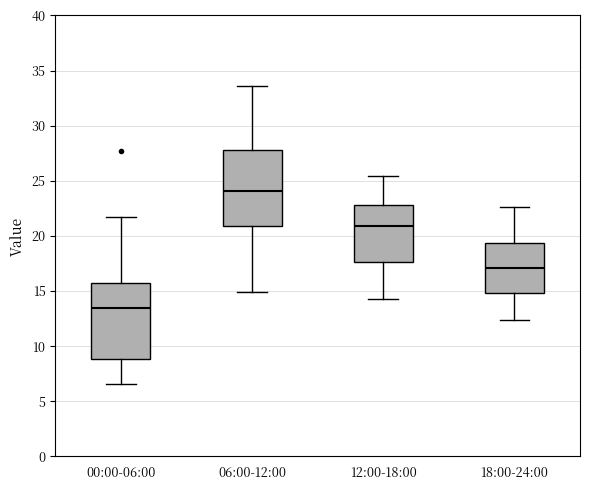

Reading left to right, transcribe this box plot: for each box, give where its median line is, the range the box spans, and where its two whiskers end, as read against the y-axis. The values are not printed on the chart, so give them approximately, as read against the axis.

00:00-06:00: median 13.5, box 9.0 to 16.0, whiskers 6.5 to 21.5
06:00-12:00: median 24.0, box 21.0 to 28.0, whiskers 15.0 to 33.5
12:00-18:00: median 21.0, box 17.5 to 23.0, whiskers 14.5 to 25.5
18:00-24:00: median 17.0, box 15.0 to 19.5, whiskers 12.5 to 22.5